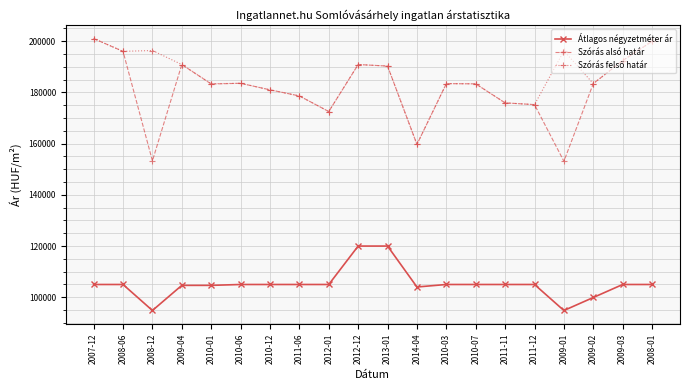

What is the smallest value displayed?

94848